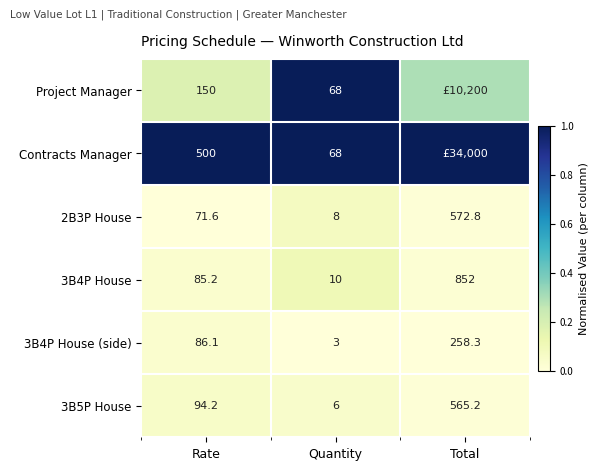

Is the value of Contracts Manager at Rate greater than the value of Project Manager at Quantity?

Yes